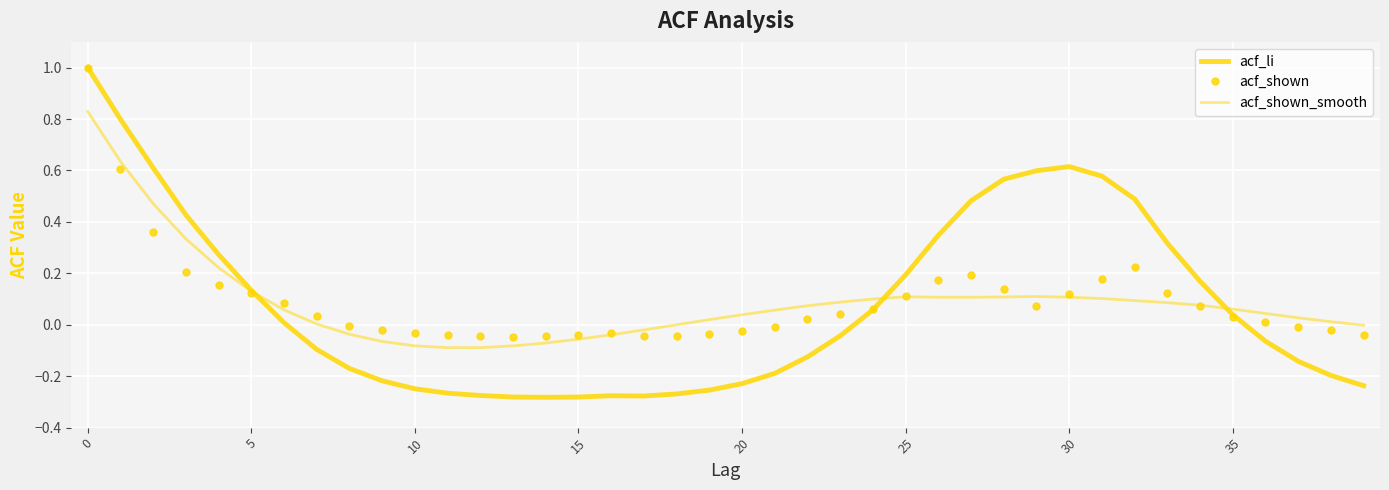

What is the sum of all acf_shown values?

3.6